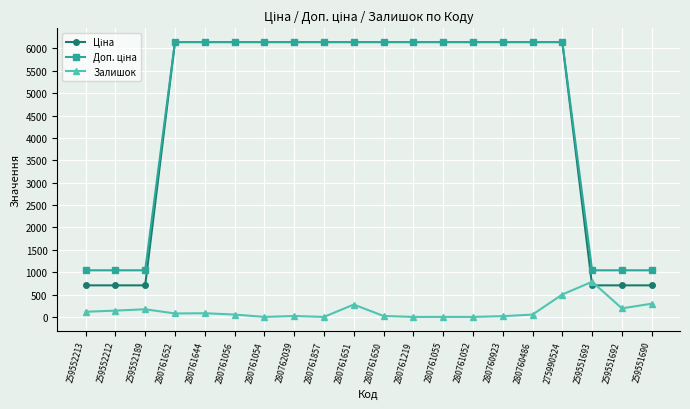

What is the value of the Залишок point at the 18th from the left?

786.0